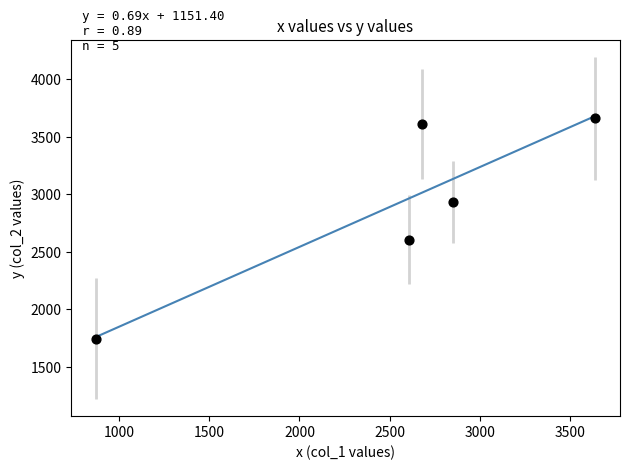

What Y value in the scatter plot is closest to 2700?

2601